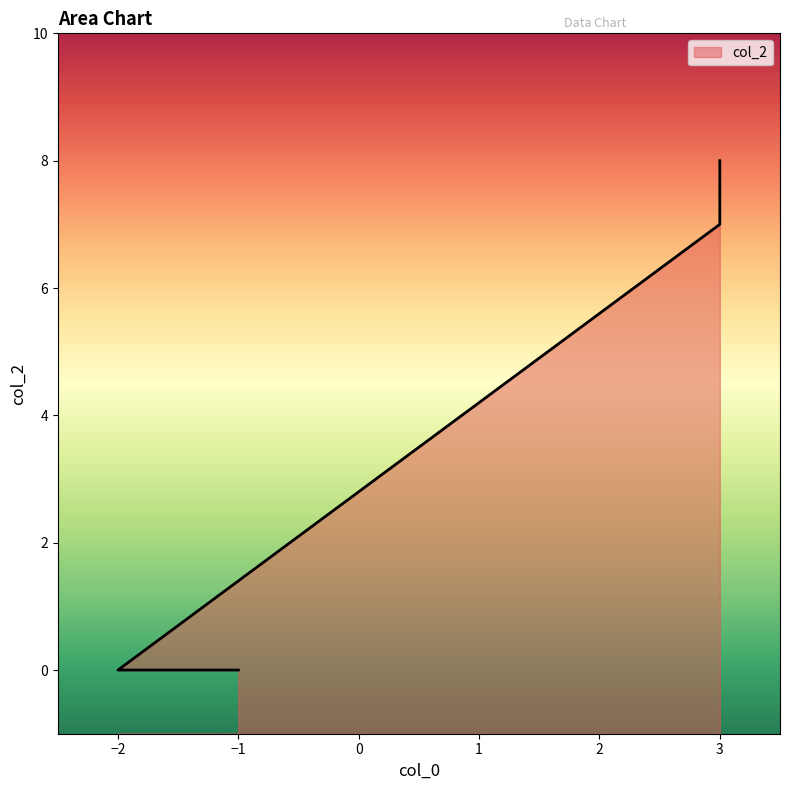

Reading right to left, extract all data points from this chart.

8	7	0	0